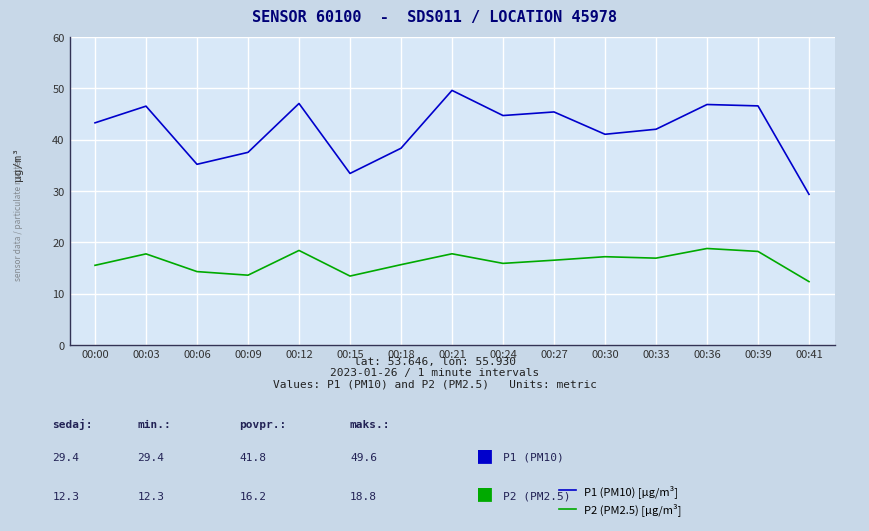

Rank the series by their average value, from lowest to highest.

P2 (PM2.5) [µg/m³], P1 (PM10) [µg/m³]